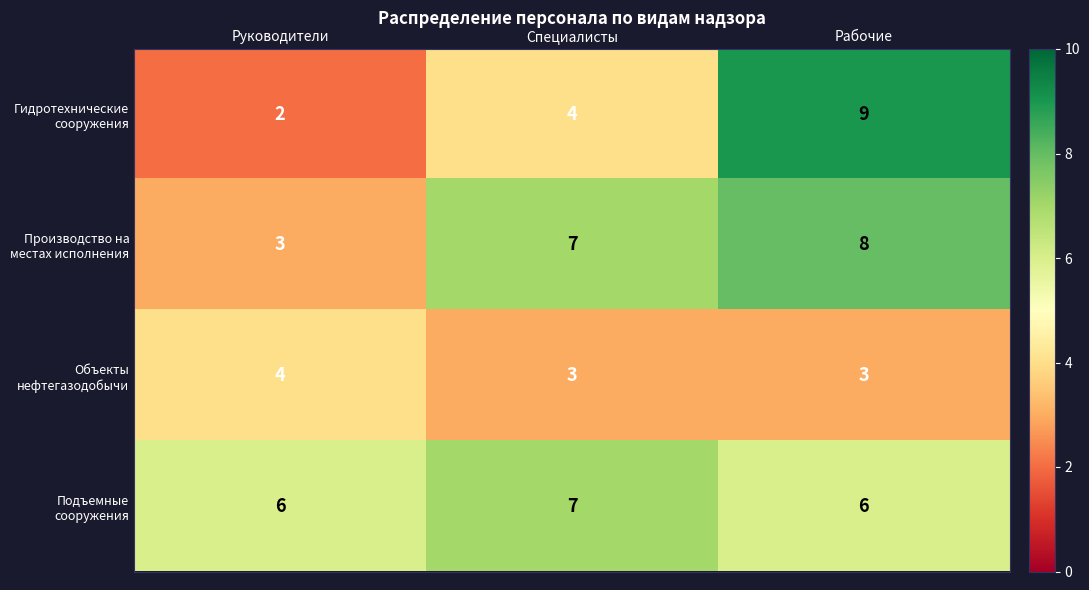

What is the greatest value displayed?

9